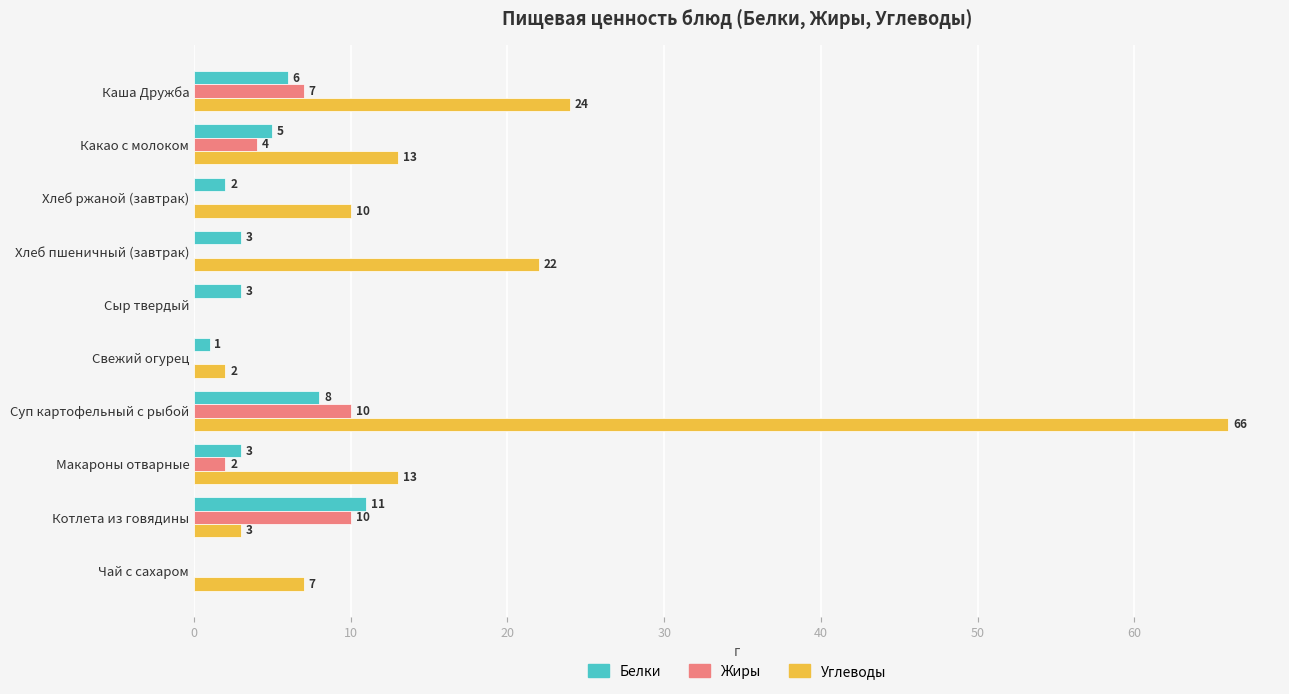

True or false: Белки has a value of 2 at Хлеб ржаной (завтрак).

True